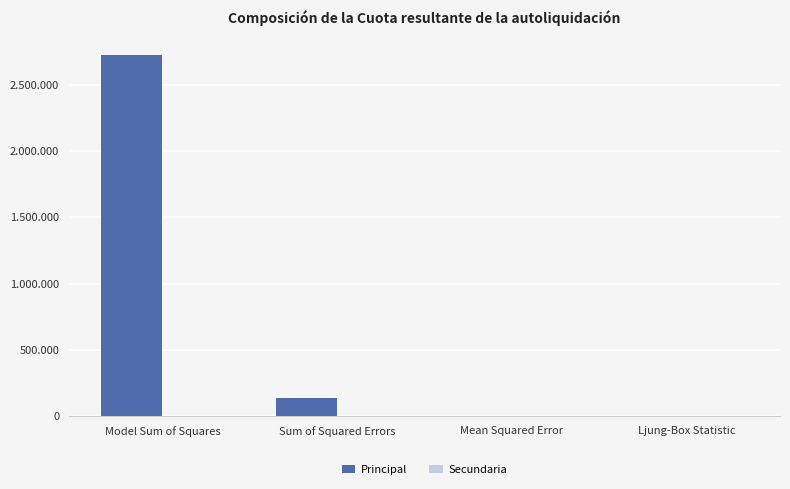

Are the bars grouped side by side (vs. stacked)?

Yes